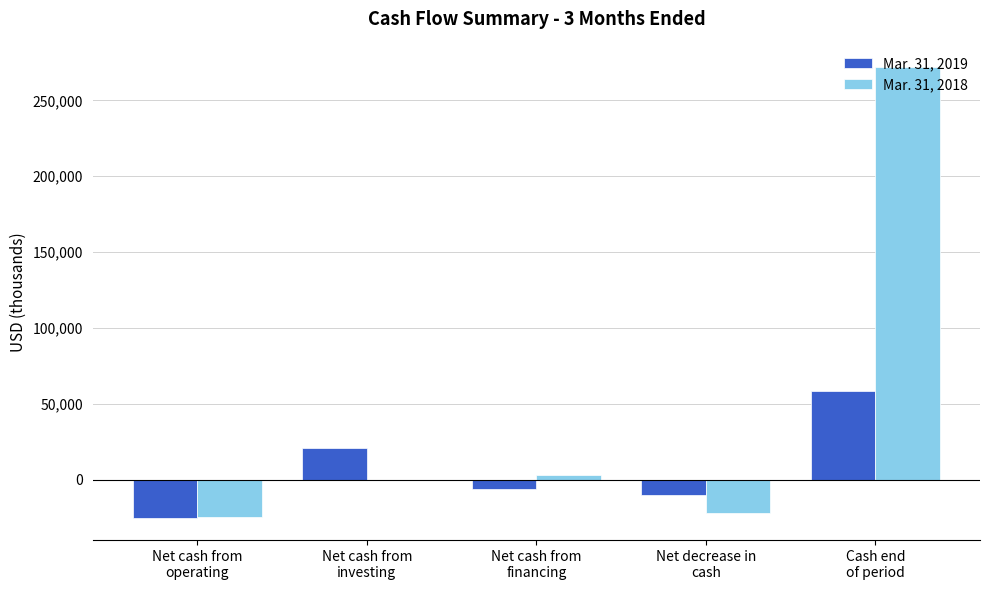

Count the number of data series in this chart.

2